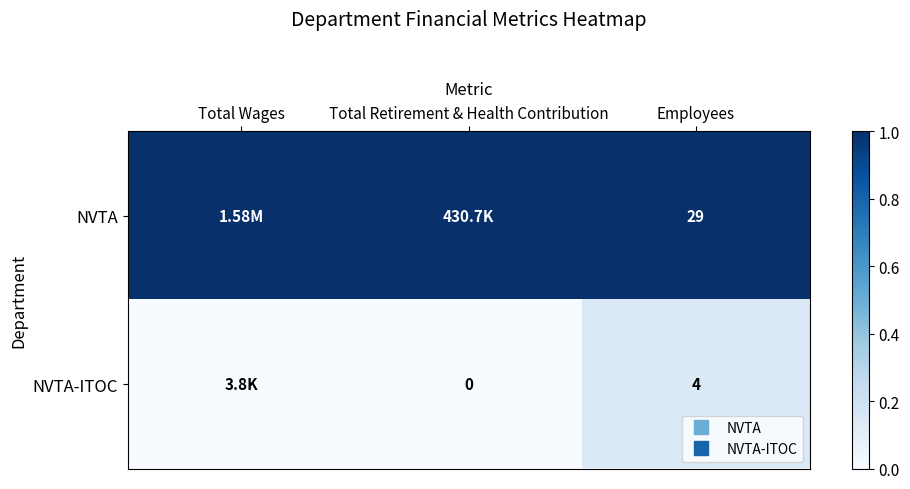

Is the value of NVTA-ITOC at Total Wages greater than the value of NVTA at Total Retirement & Health Contribution?

No